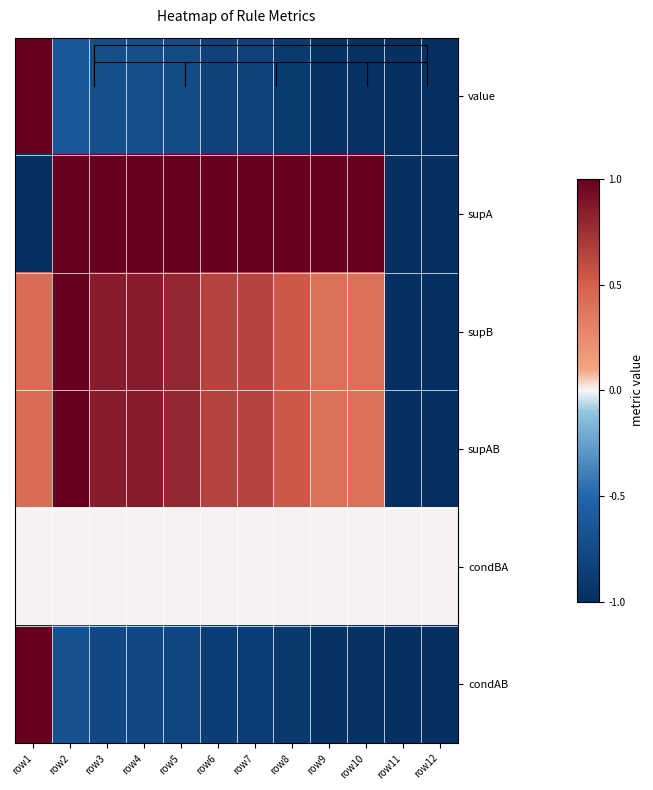

Which label corresponds to the largest value in the chart?

row1